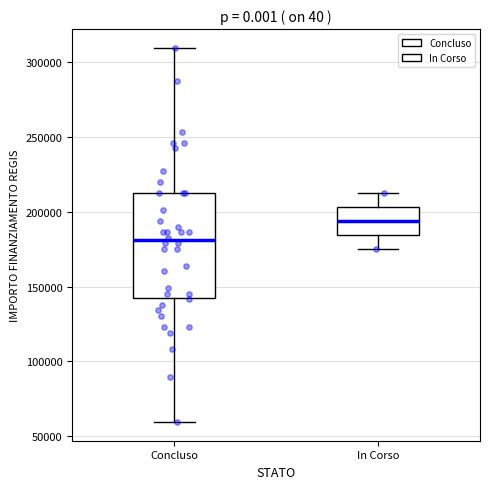

Which box is the tallest, from its lower edge to its upper edge?

Concluso